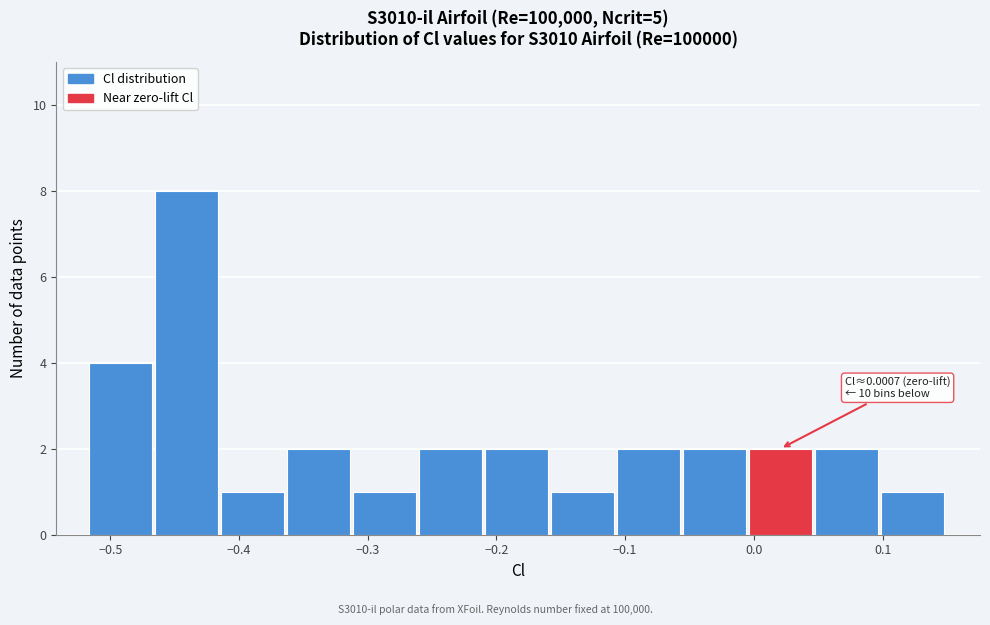

Which range on the x-axis has the tallest bar?

-0.47 to -0.41